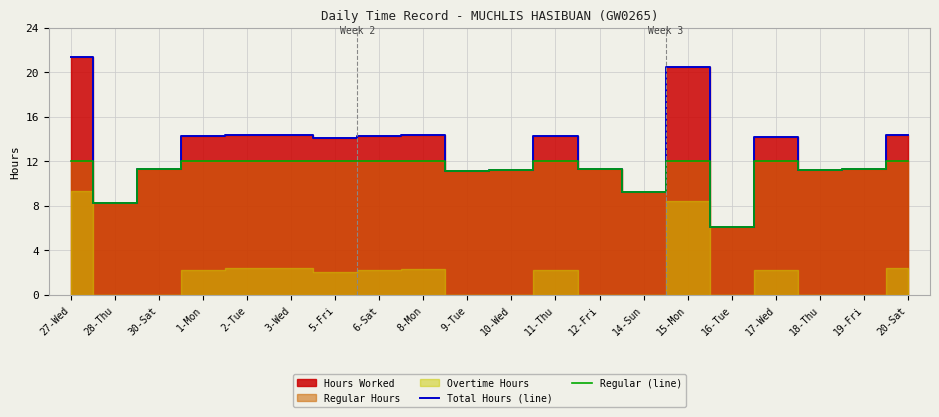

Which category has the lowest value in the Total Hours (line) series?

16-Tue